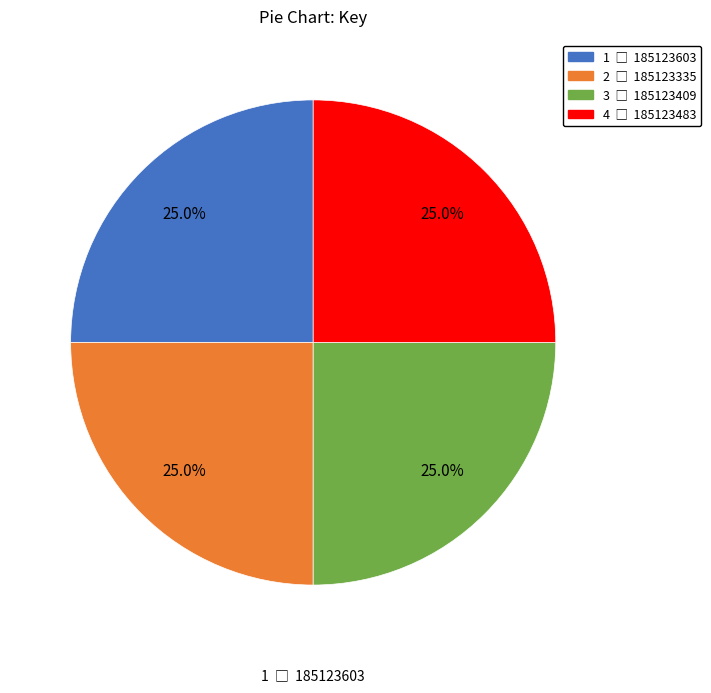

How many segments does this pie chart have?

4